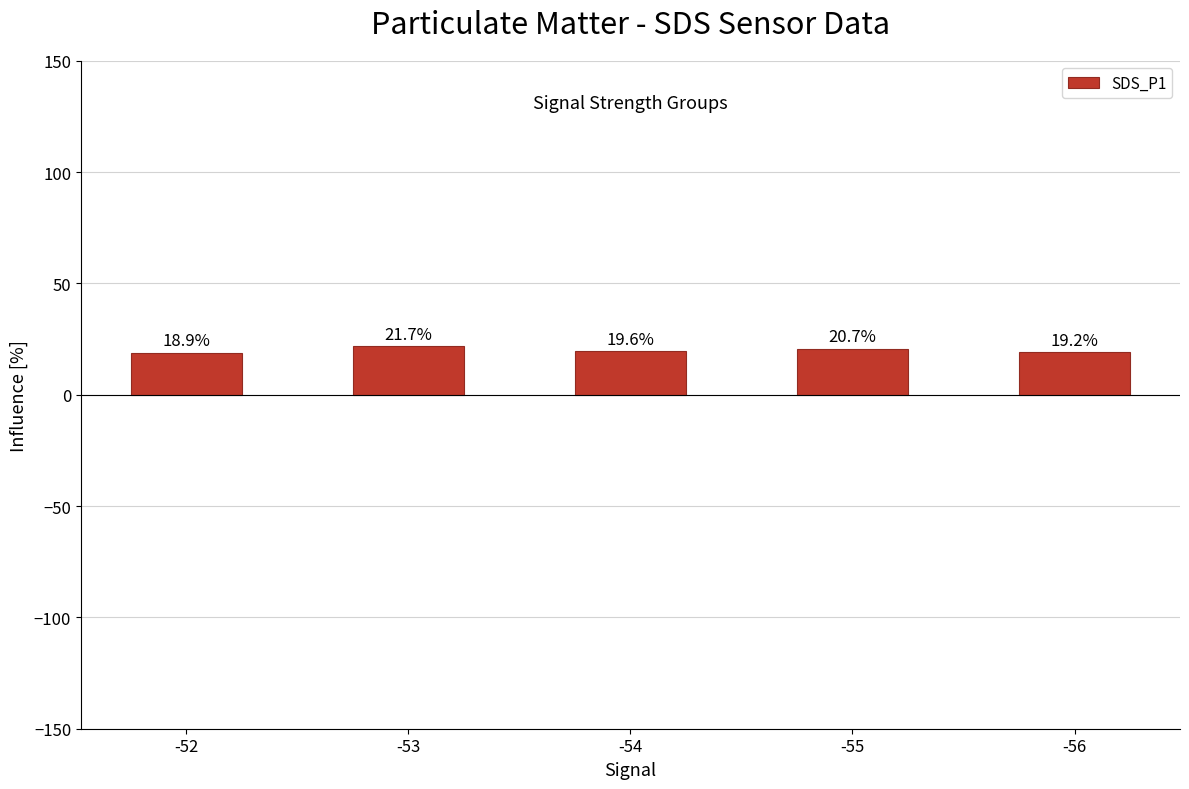

What is the value of the 2nd bar from the left?

21.7